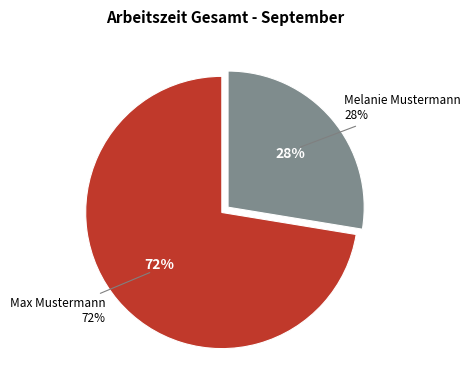

What portion of the pie excludes Max Mustermann?

27.6%